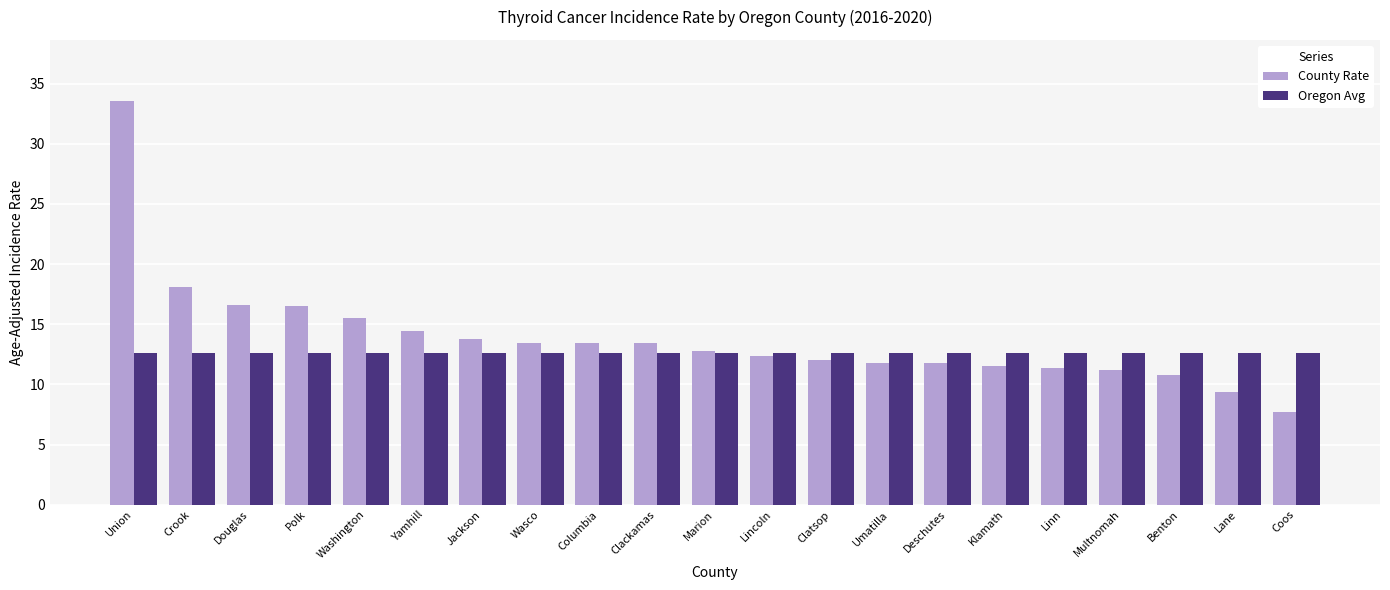

Between Klamath and Benton, which series saw the biggest shift?

County Rate